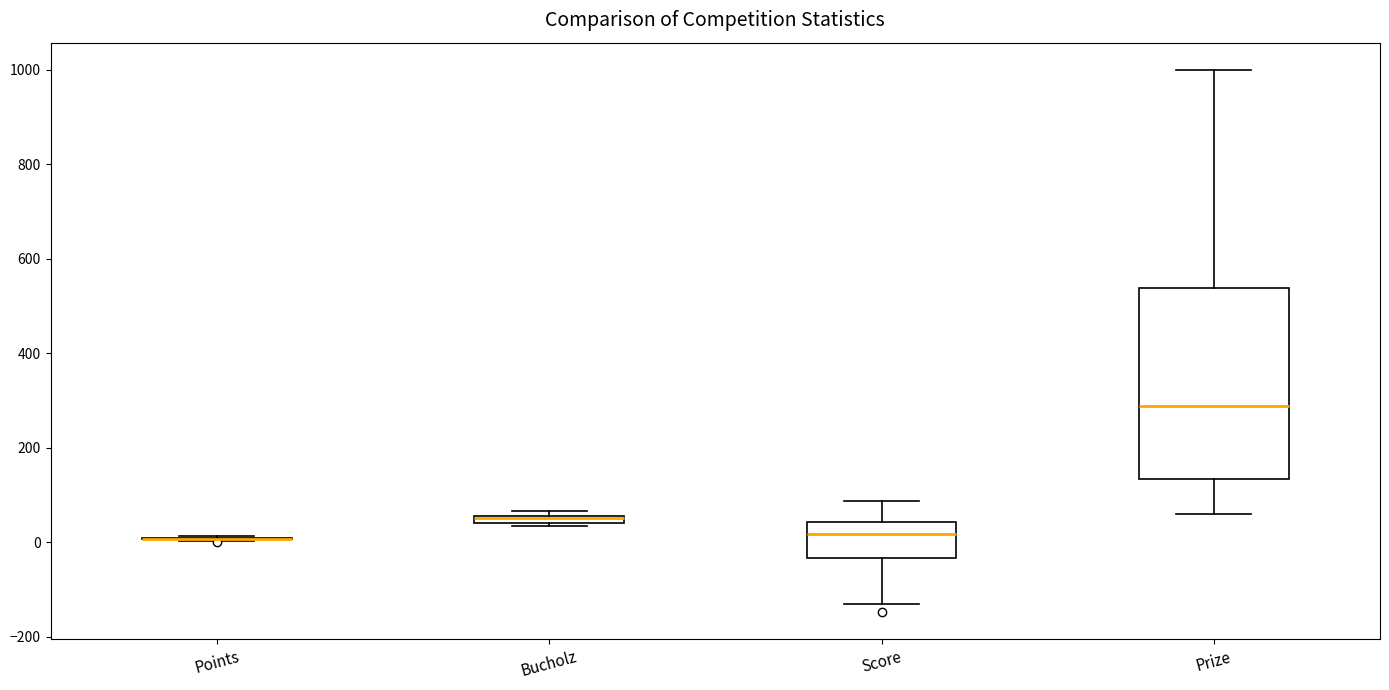

Comparing the boxes themselves (not the whiskers), which one is the tallest?

Prize